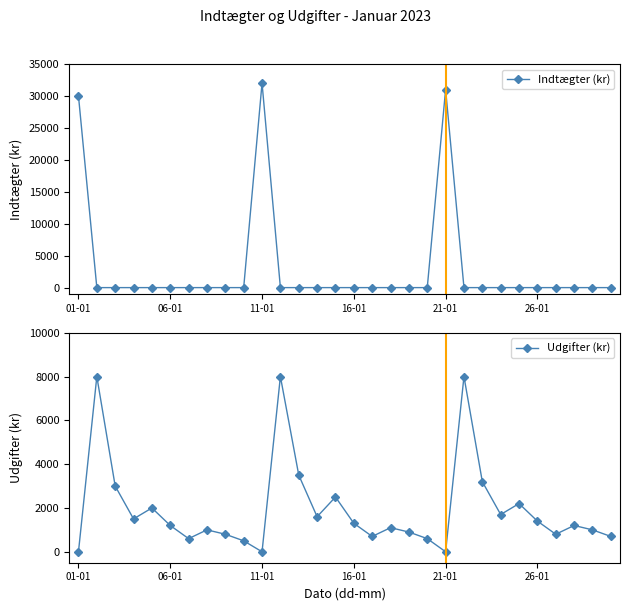

Reading left to right, transcribe all the data shown in this chart.

Indtægter (kr): 30000	0	0	0	0	0	0	0	0	0	32000	0	0	0	0	0	0	0	0	0	31000	0	0	0	0	0	0	0	0	0
Udgifter (kr): 0	8000	3000	1500	2000	1200	600	1000	800	500	0	8000	3500	1600	2500	1300	700	1100	900	600	0	8000	3200	1700	2200	1400	800	1200	1000	700